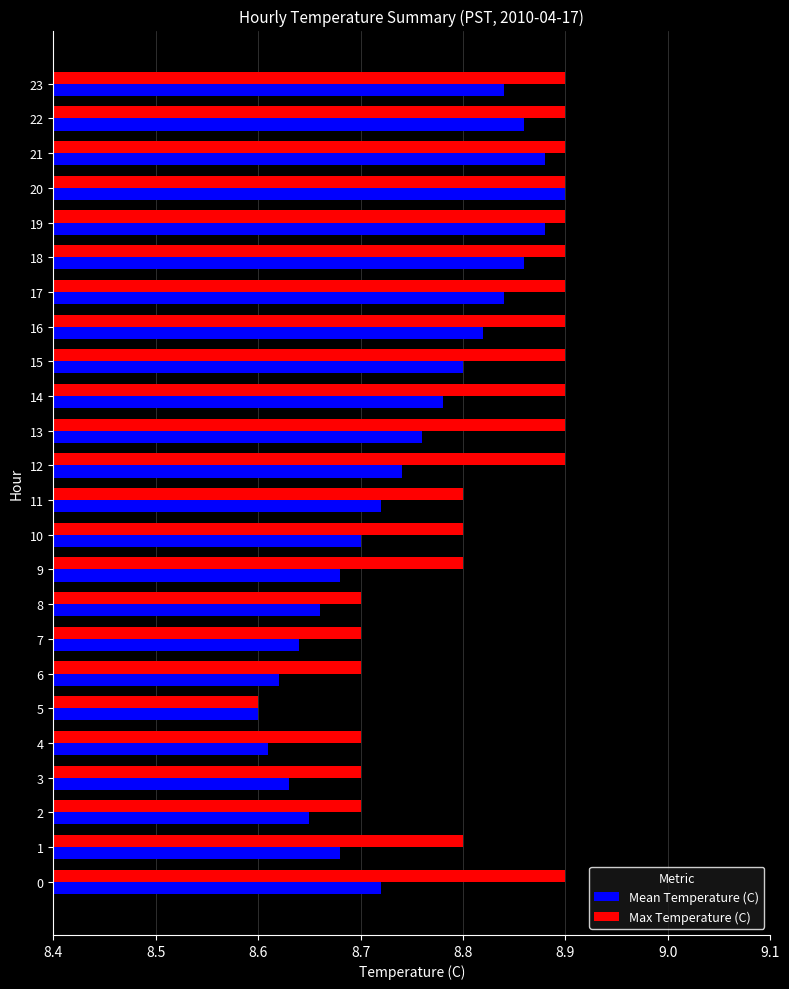

The Max Temperature (C) series shows 15.7 at 1. True or false?

False